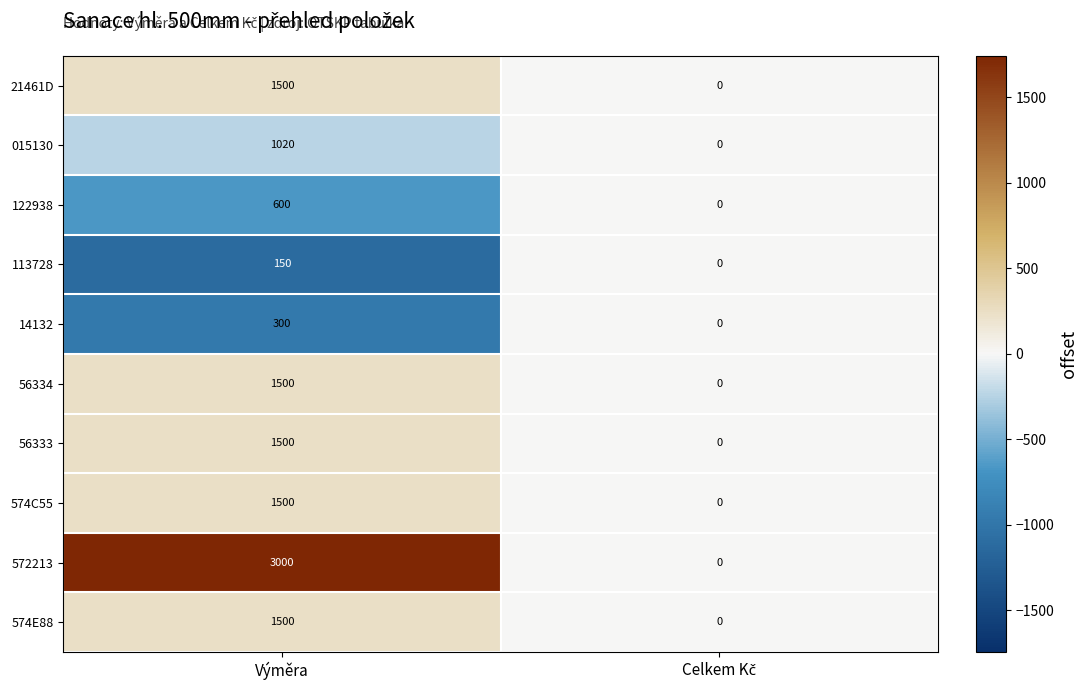

Count the number of categories in the chart.

2